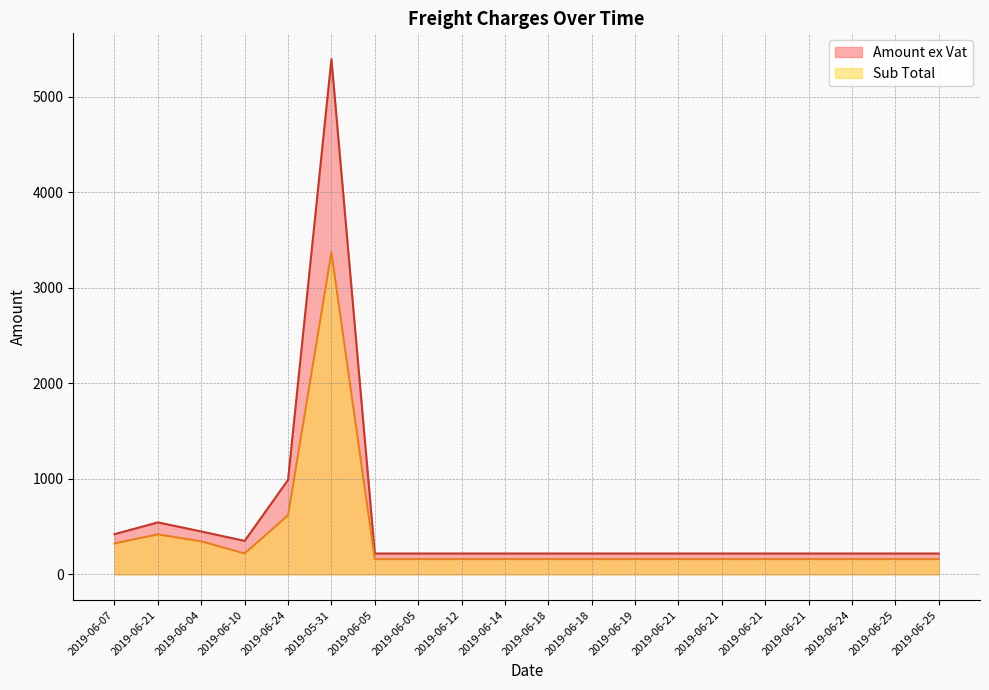

Which category has the highest value across all series?

2019-05-31